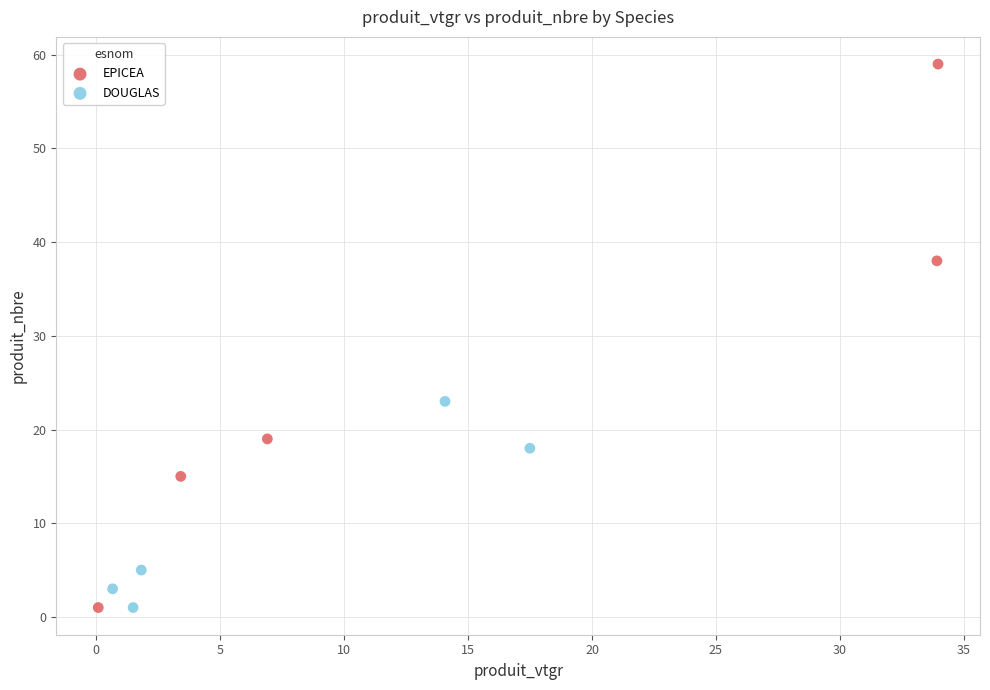

Which series has the largest Y range (max minus min)?

EPICEA